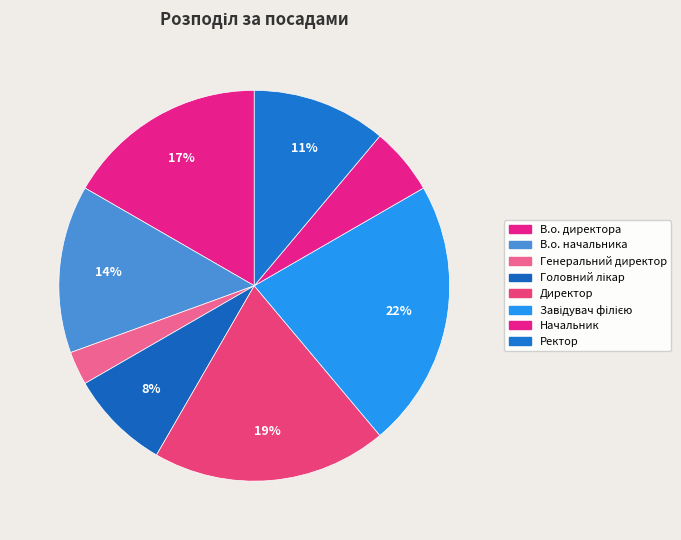

The Завідувач філією slice represents 28% of the pie. True or false?

False